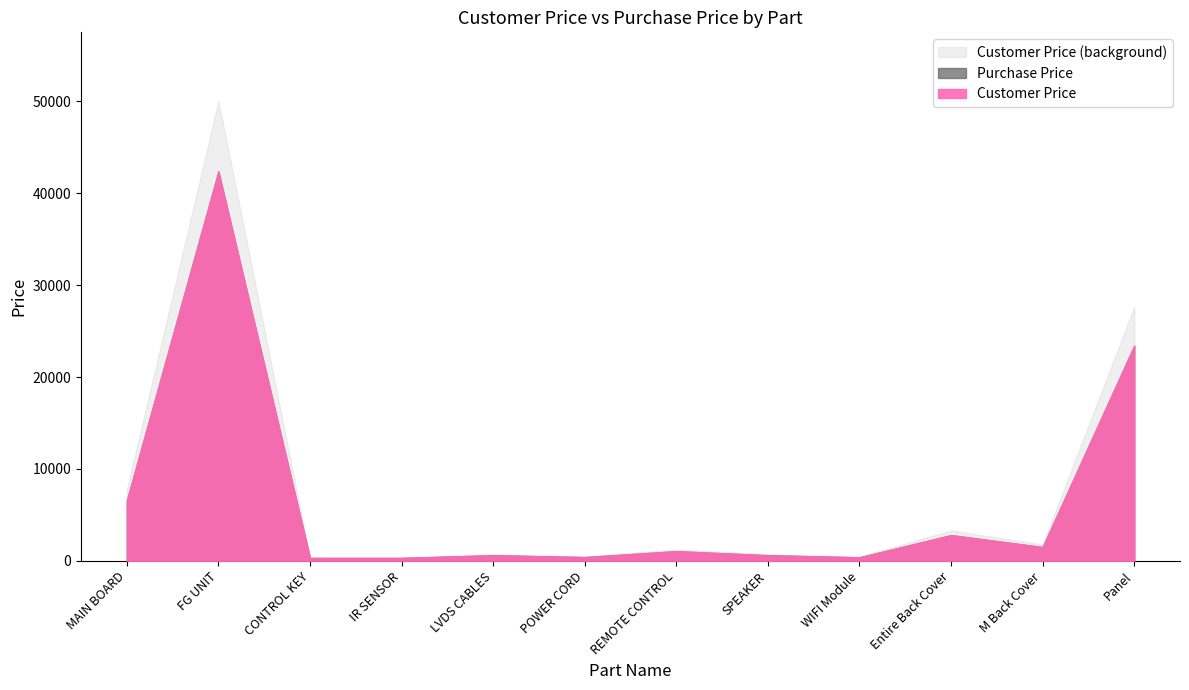

What is the difference between the Customer Price values at FG UNIT and IR SENSOR?

49630.8